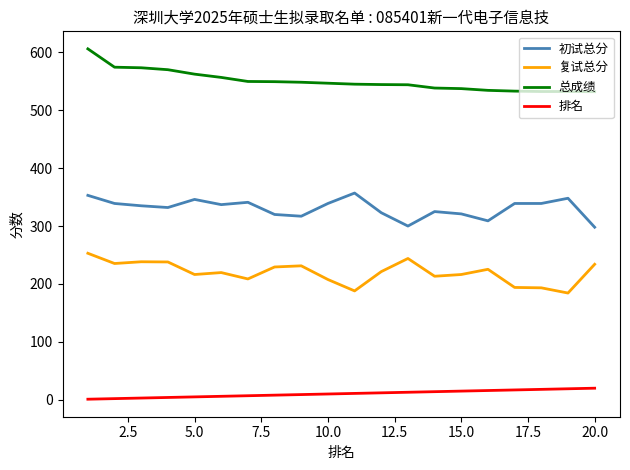

List the series in order of their peak value, highest first.

总成绩, 初试总分, 复试总分, 排名